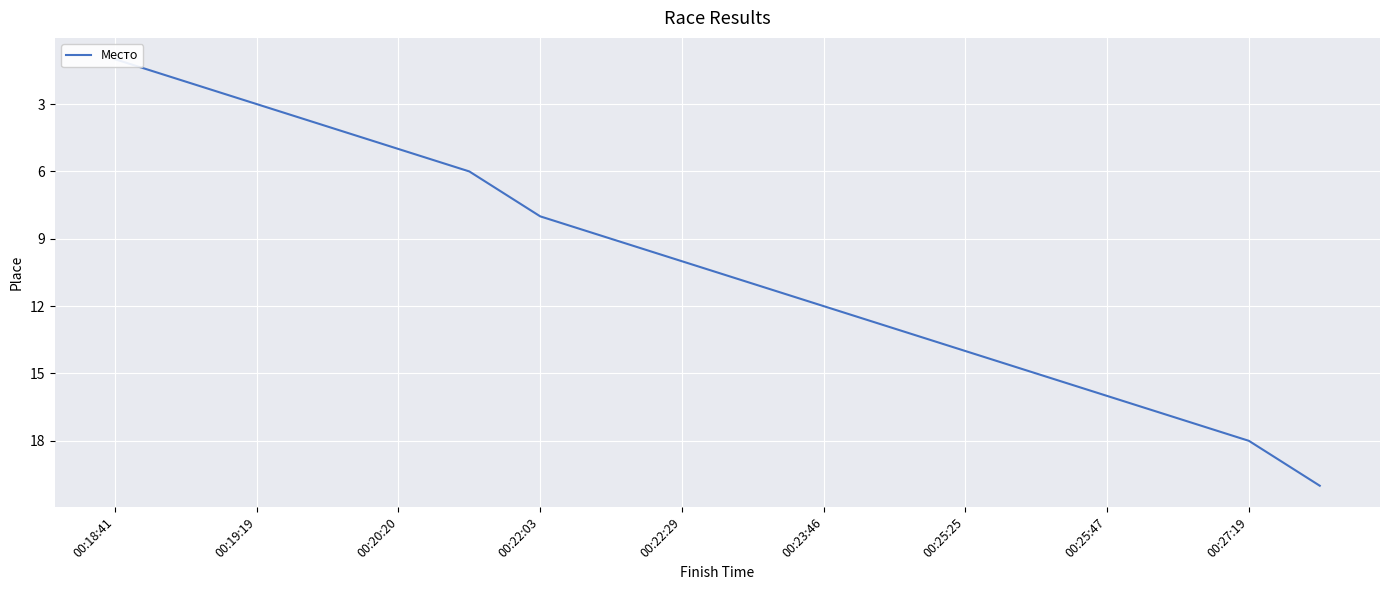

What is the change in value from 00:18:41 to 00:25:47?

+15